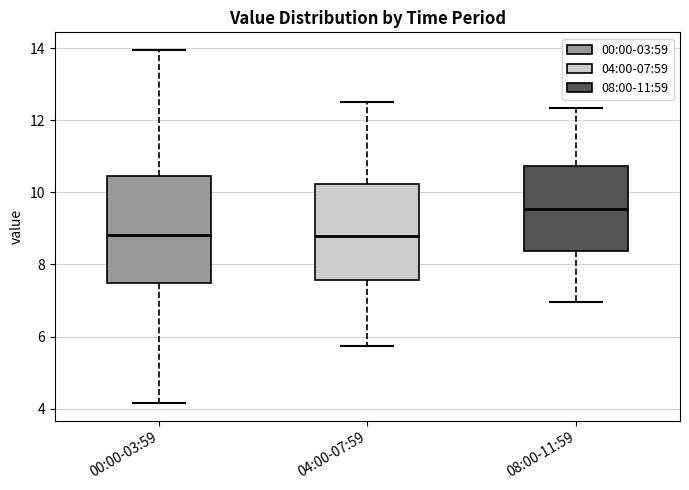

Where is the lower edge of the box for 08:00-11:59 on the y-axis? The values are not printed on the chart, so give them approximately, as read against the axis.

8.4